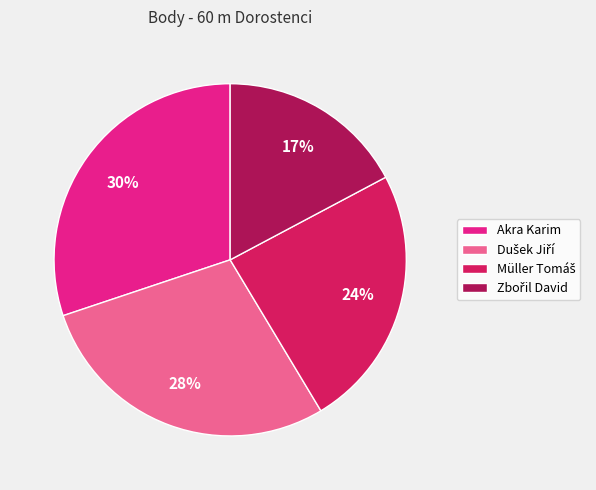

Is there a majority slice in this chart?

No